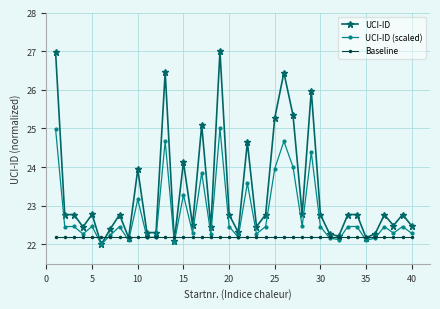

What is the average value of the UCI-ID (scaled) series?

22.8